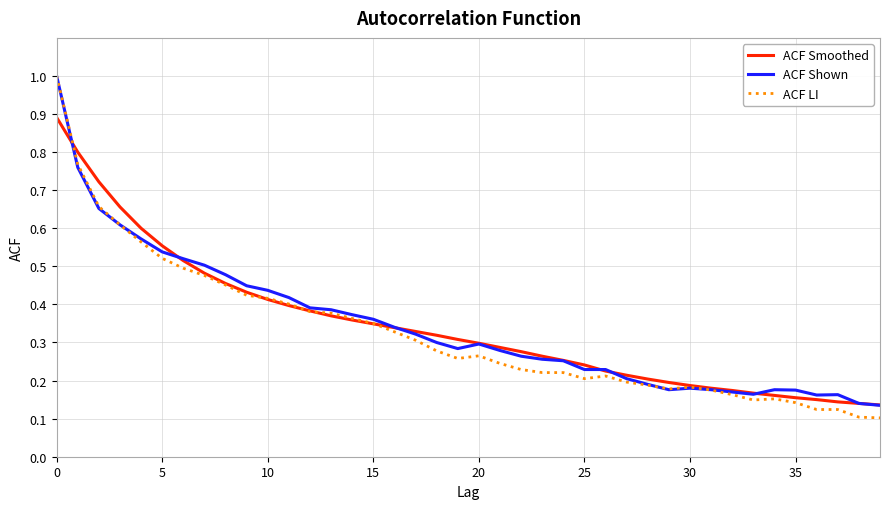

True or false: ACF LI has more than 2 interior local peaks.

True